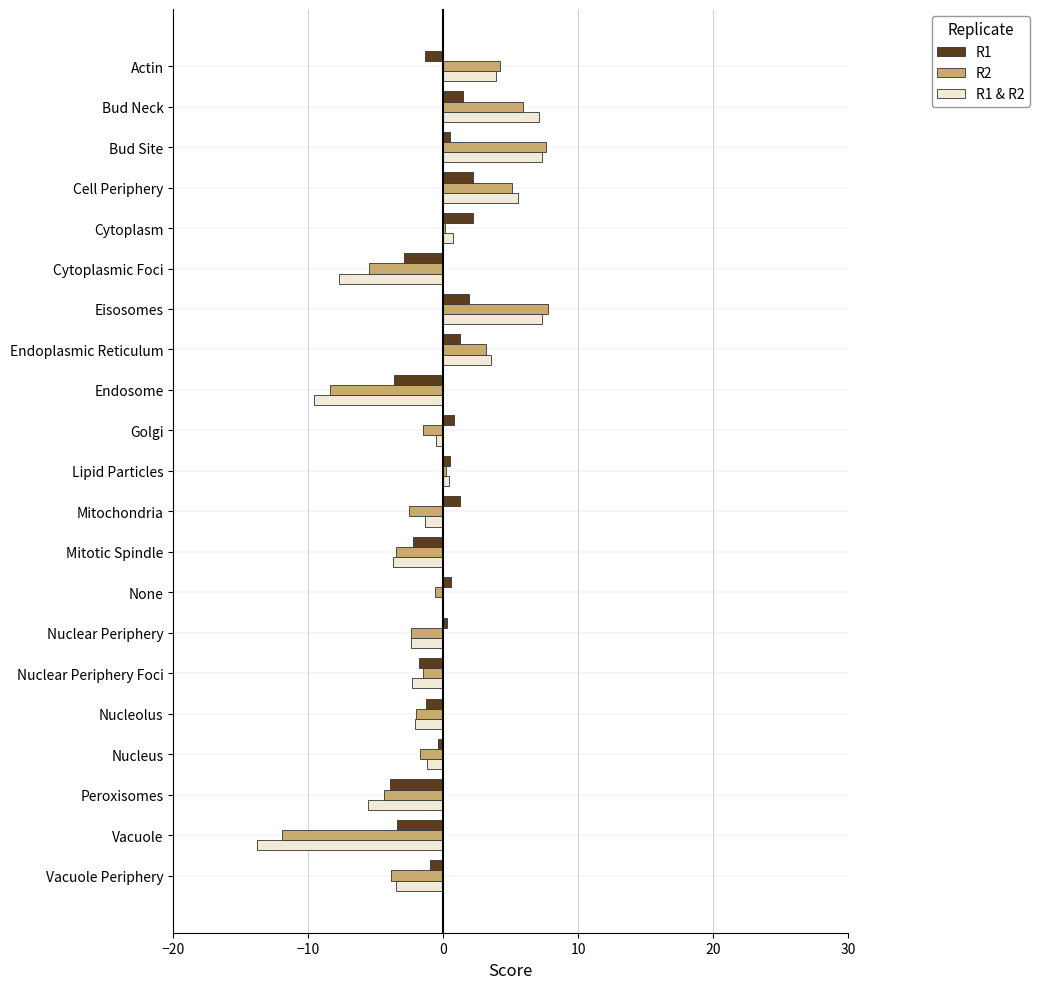

Is the value of R1 at Nuclear Periphery greater than the value of R1 & R2 at Cytoplasmic Foci?

Yes